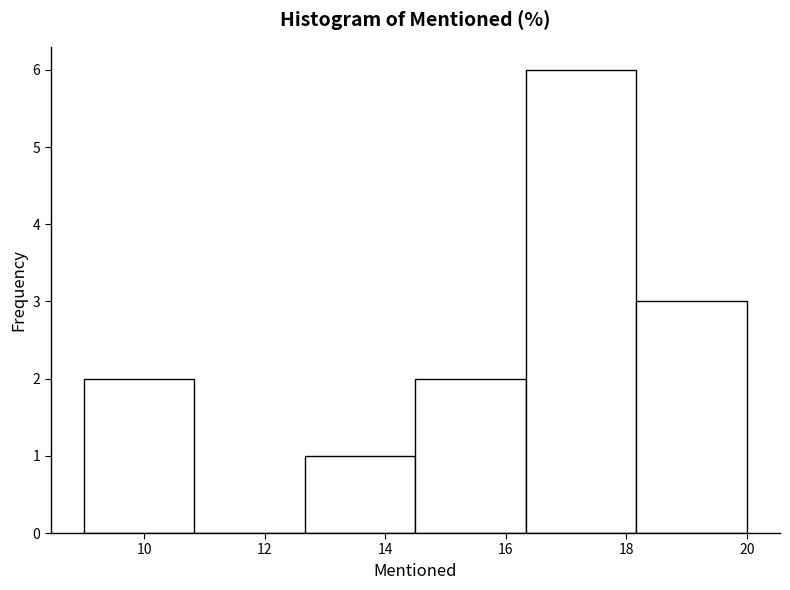

How tall is the bar that spans 16.4 to 18.2 on the x-axis? Neither the bar edges nor the heights are printed on the chart, so give them approximately, as read against the axes.

6